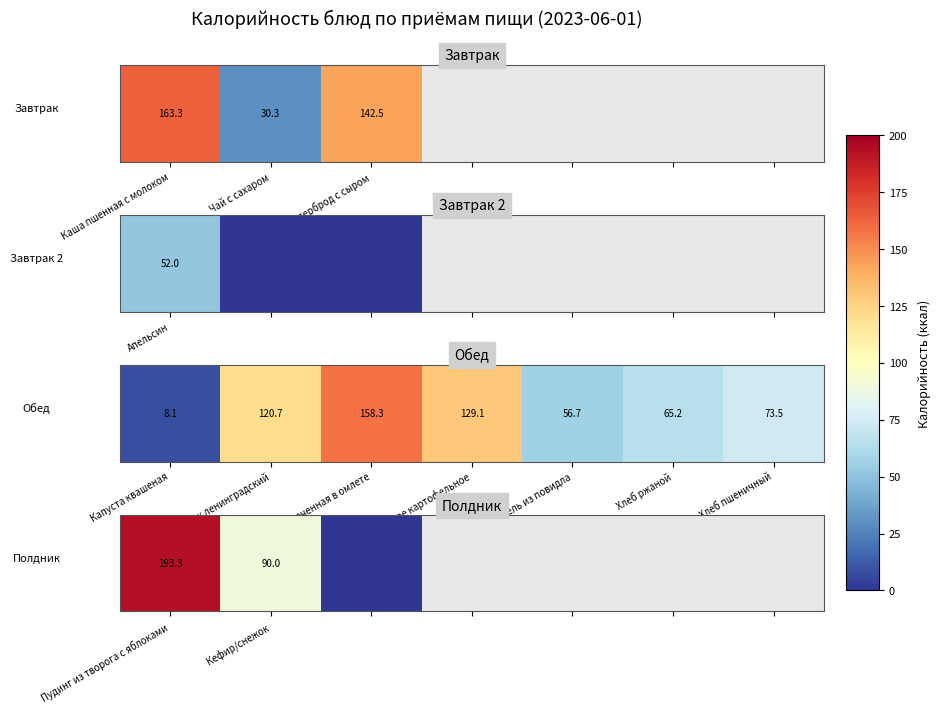

What is the maximum value shown in the chart?

193.3